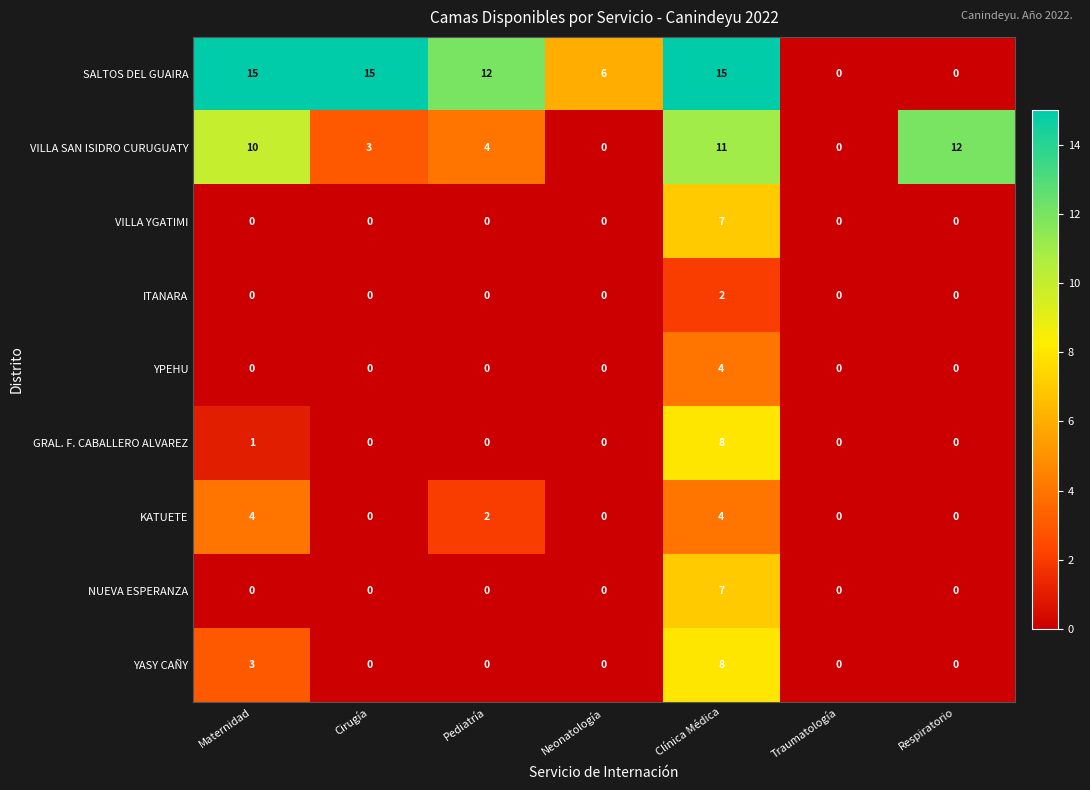

Which series has the widest spread of values?

SALTOS DEL GUAIRA